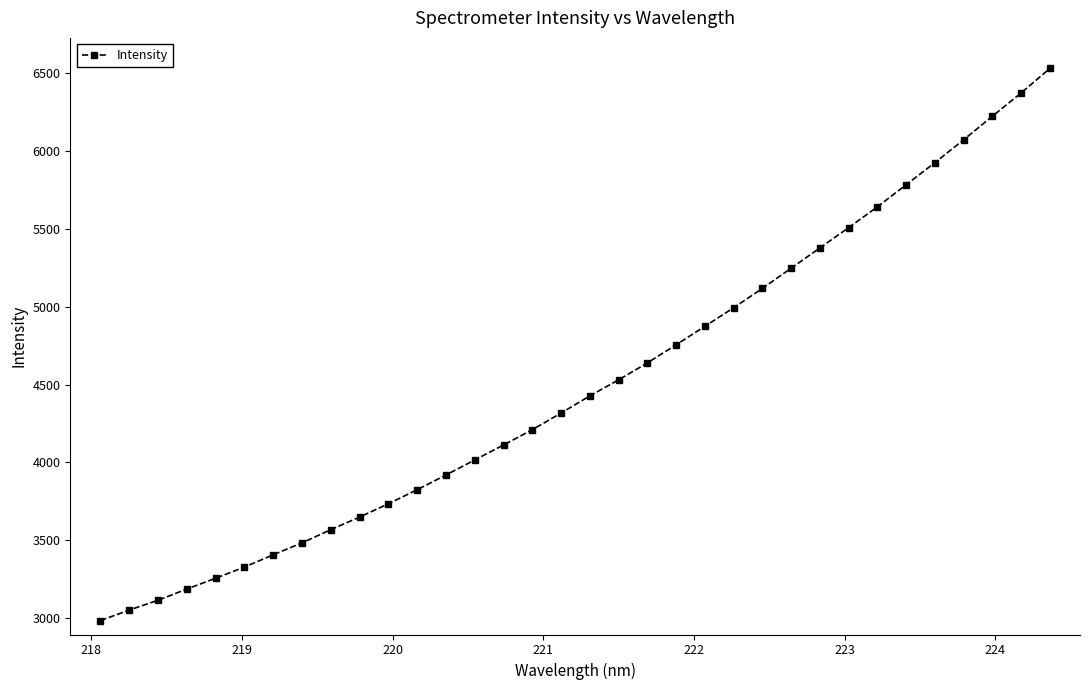

How many lines are shown in the chart?

1